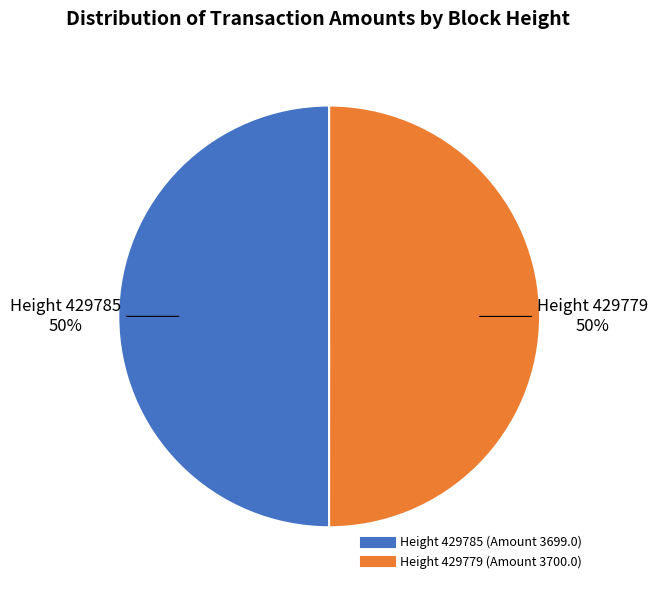

To the nearest percent, what is the average slice percentage?

50%